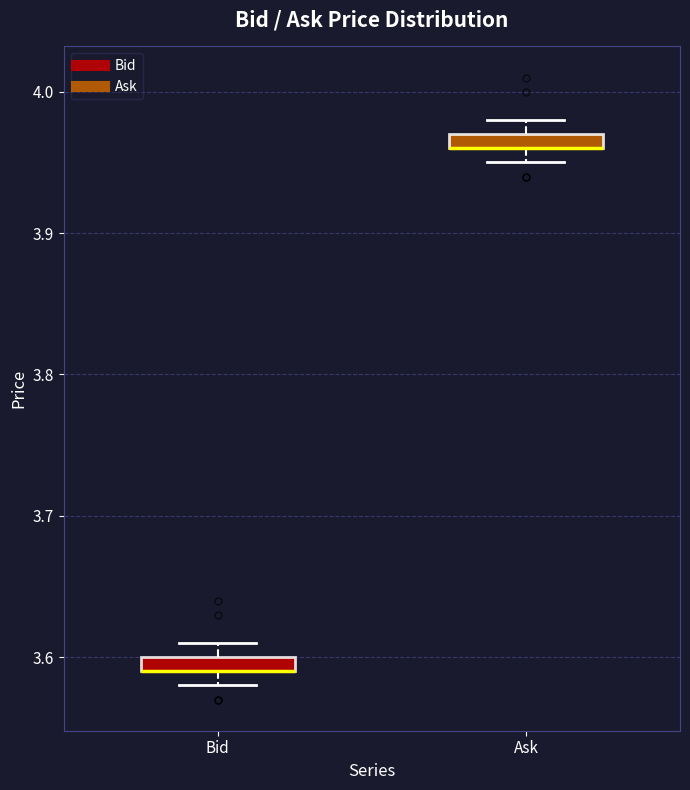

Where is the lower edge of the box for Ask on the y-axis? The values are not printed on the chart, so give them approximately, as read against the axis.

3.96